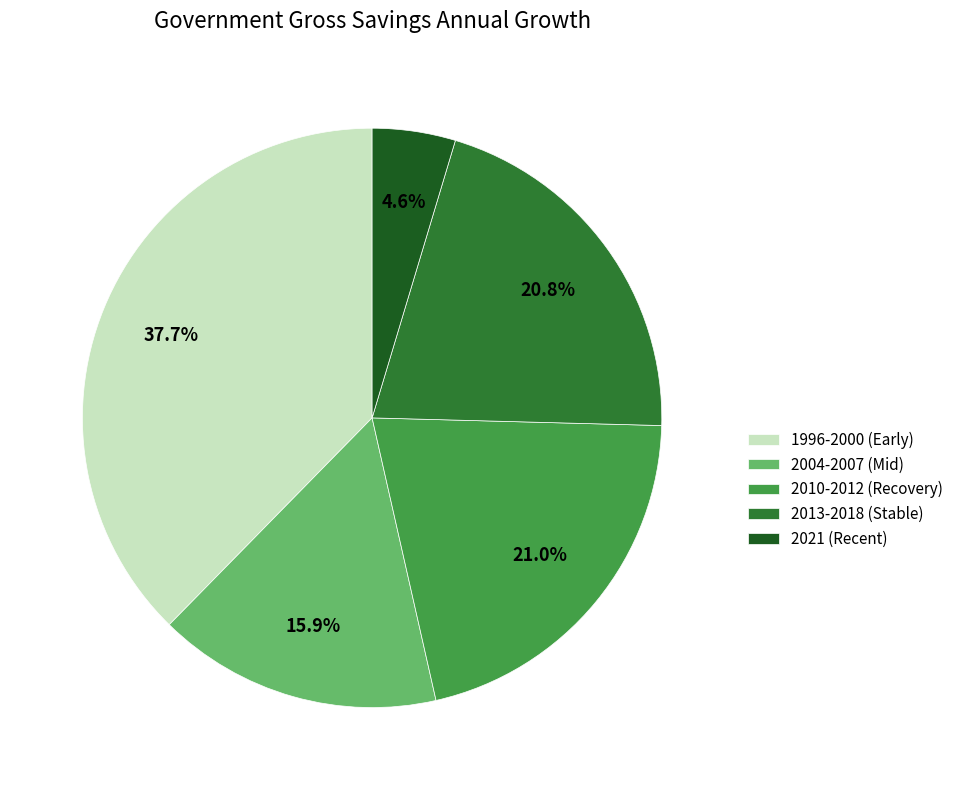

To the nearest percent, what is the difference between the largest and smallest slice percentages?

33%